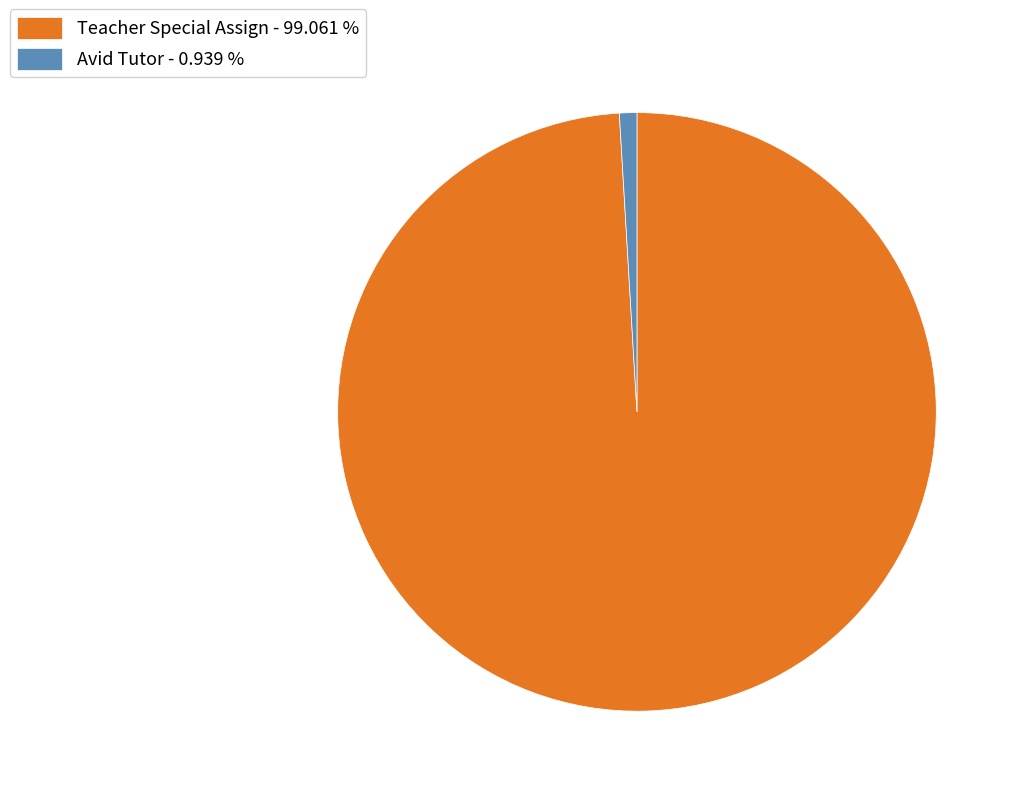

The Teacher Special Assign slice represents 89% of the pie. True or false?

False